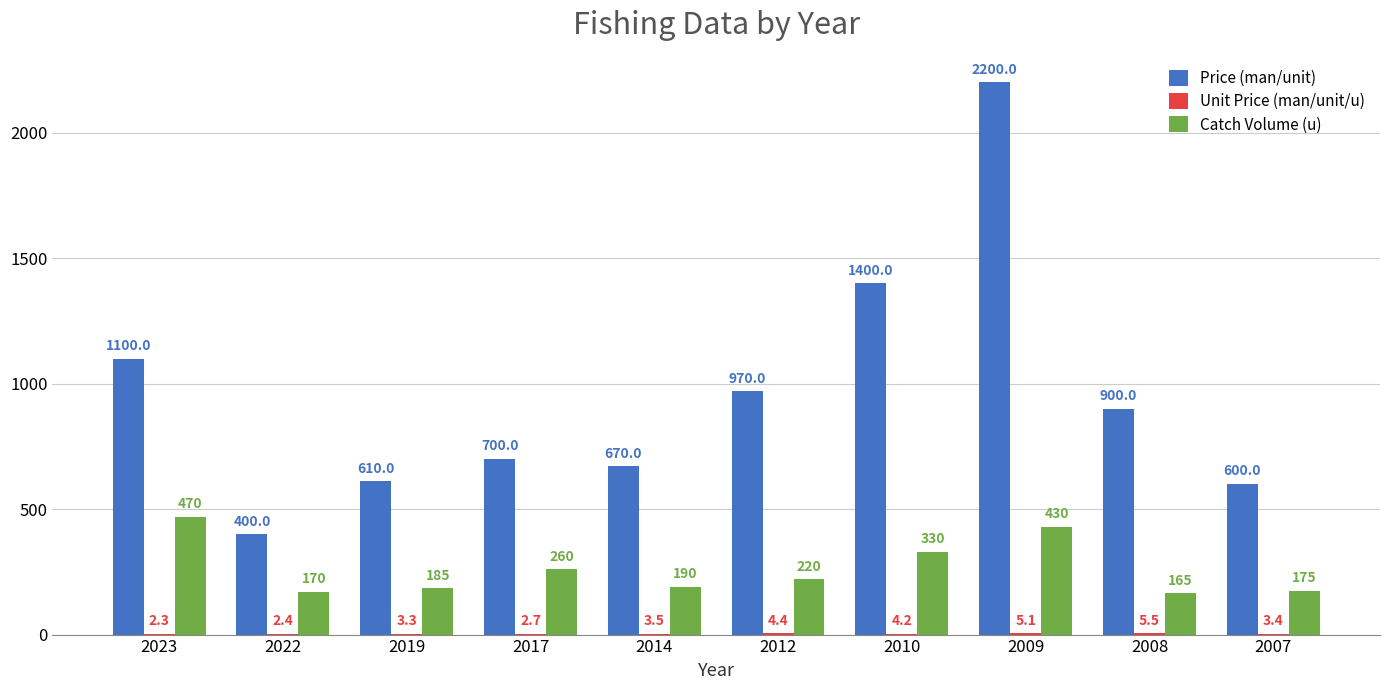

What is the total value across all series at 2023?

1572.3